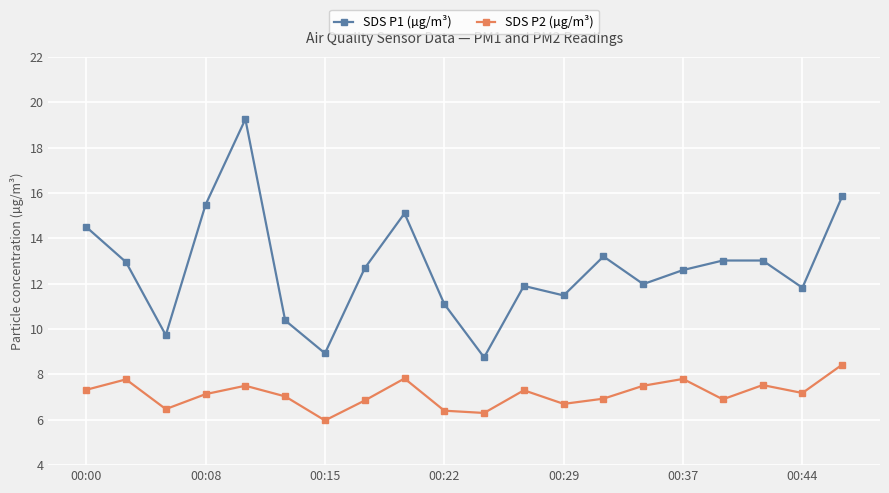

True or false: SDS P1 (µg/m³) and SDS P2 (µg/m³) intersect in this chart.

False